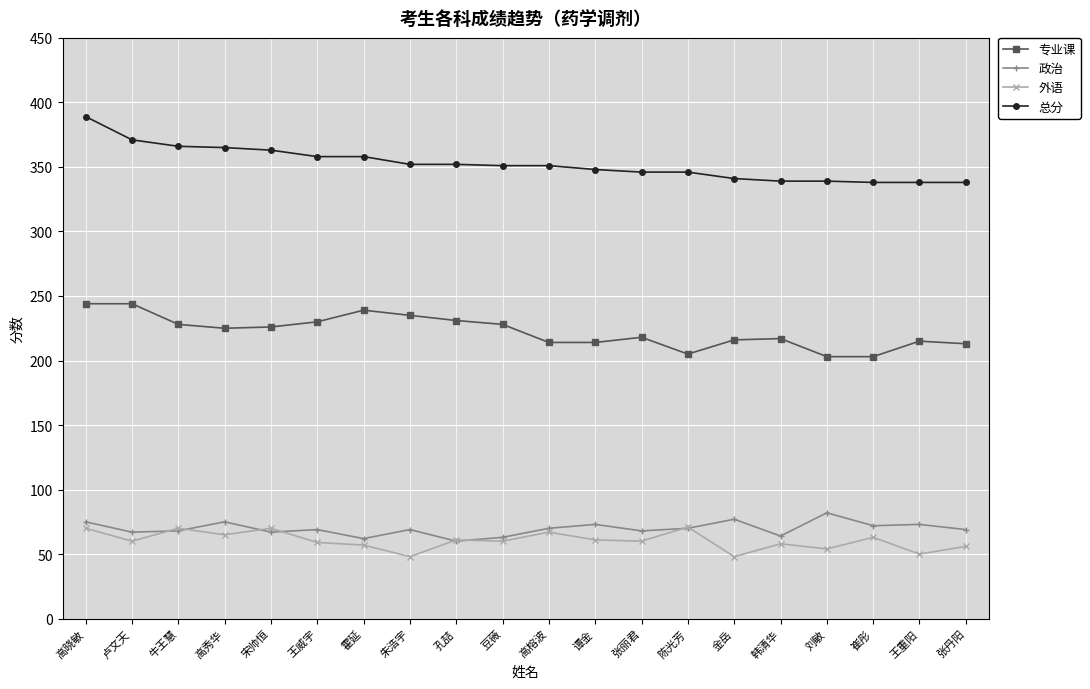

The value of 政治 at 陈光芳 is 118. True or false?

False